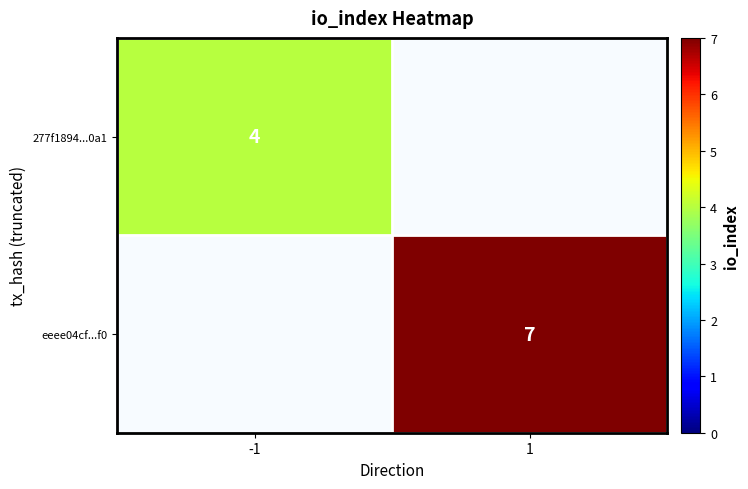

At how many categories does at least one series exceed 6?

1